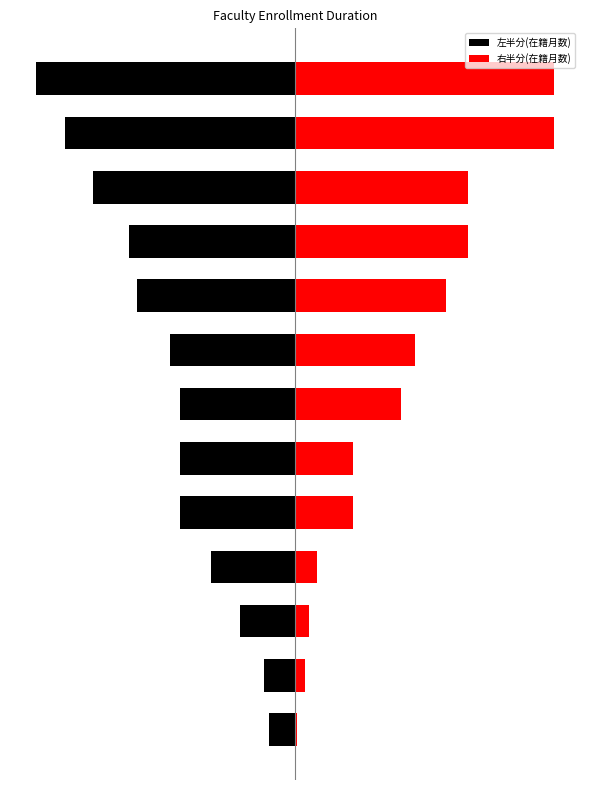

Which has a higher value, 5 or 8?

5